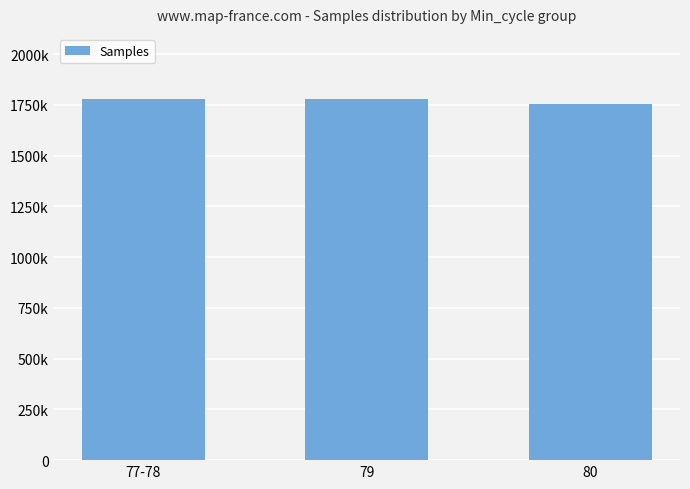

What is the sum of all values?

5315302